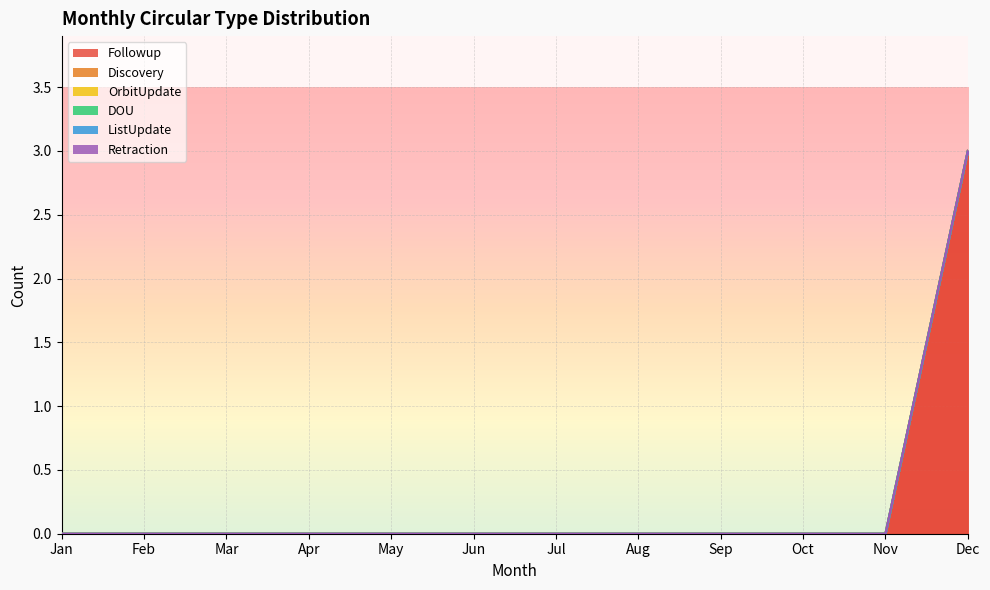

Does the chart display data point markers on the line(s)?

No